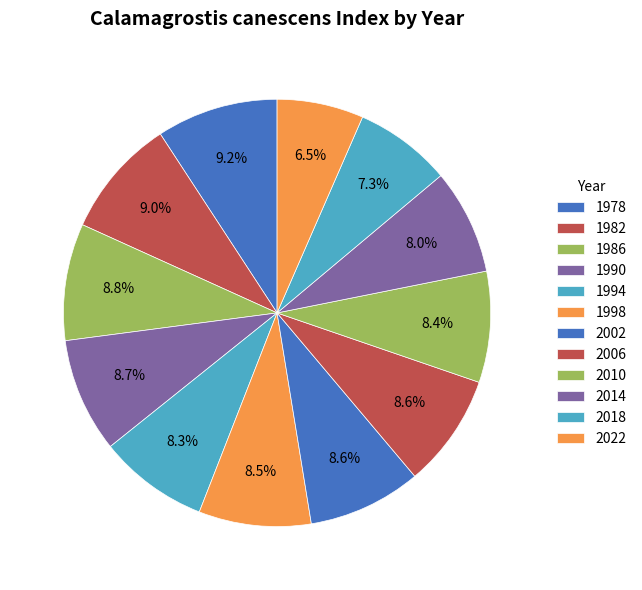

To the nearest percent, what is the average slice percentage?

8%